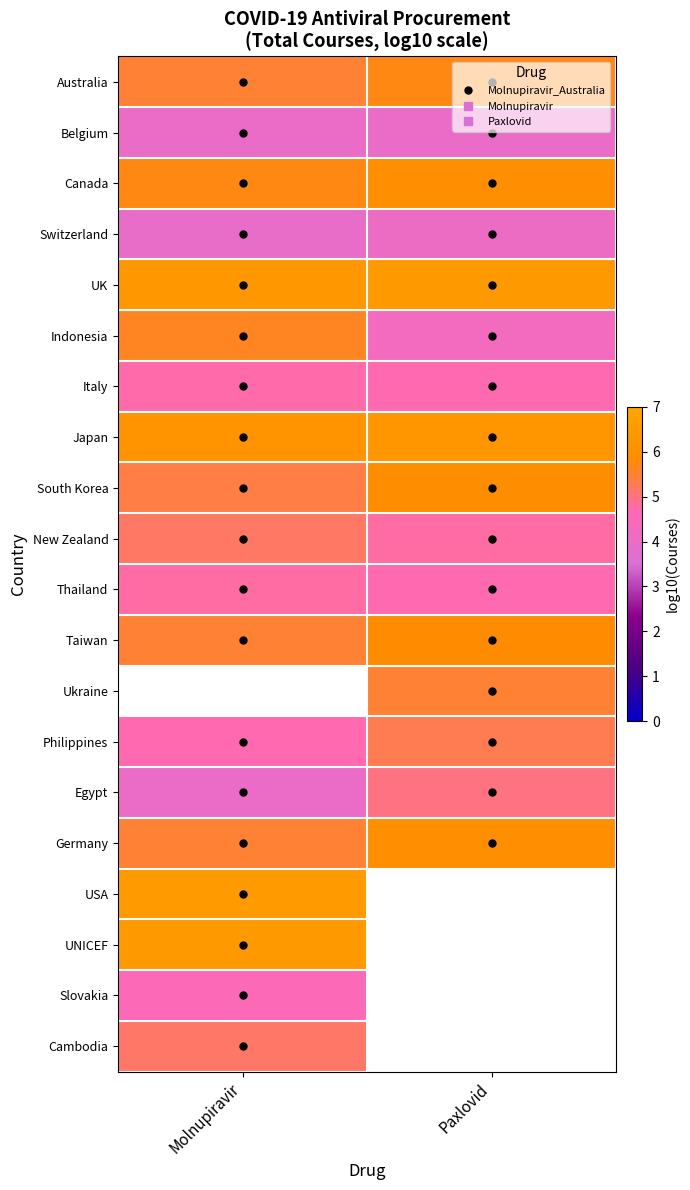

The value of Italy at Molnupiravir is 2.6. True or false?

False